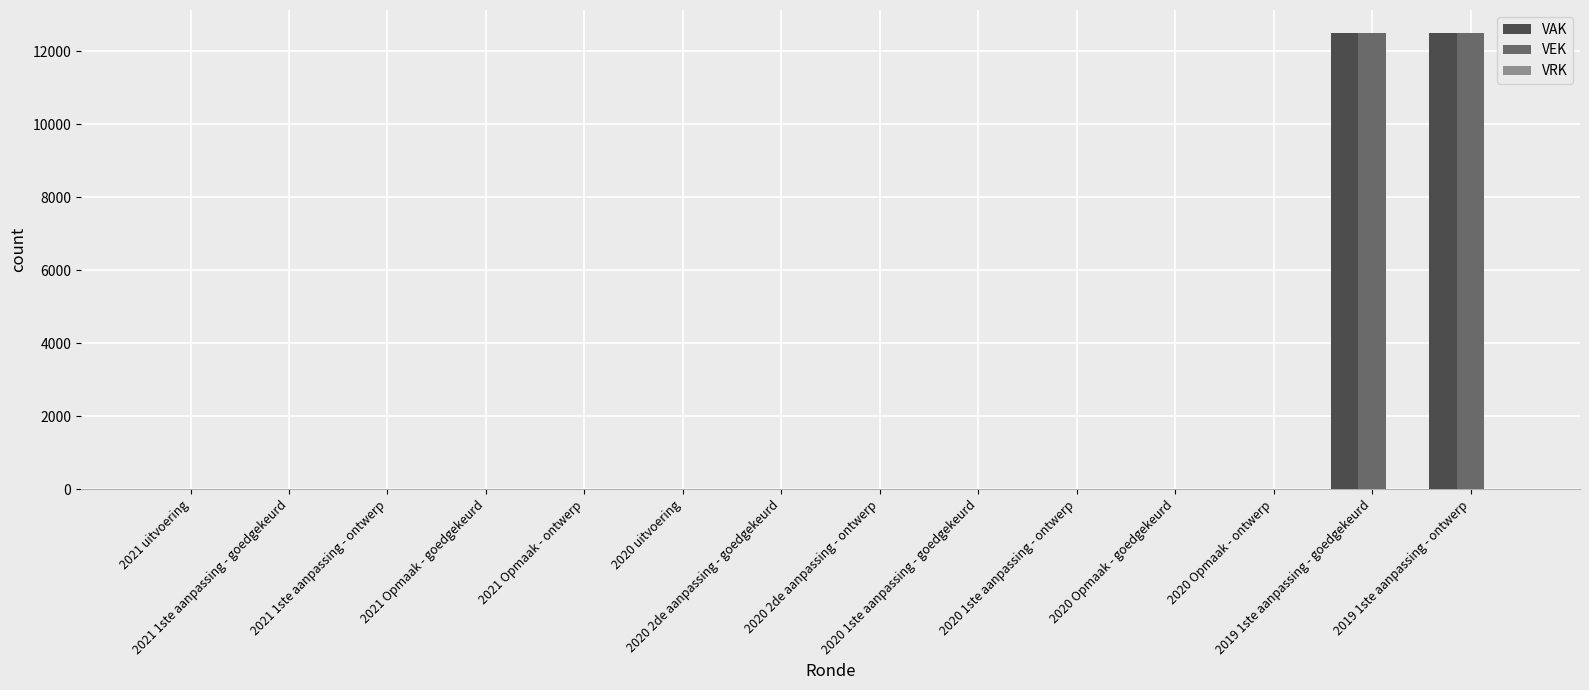

What is the maximum value for VEK?

12500